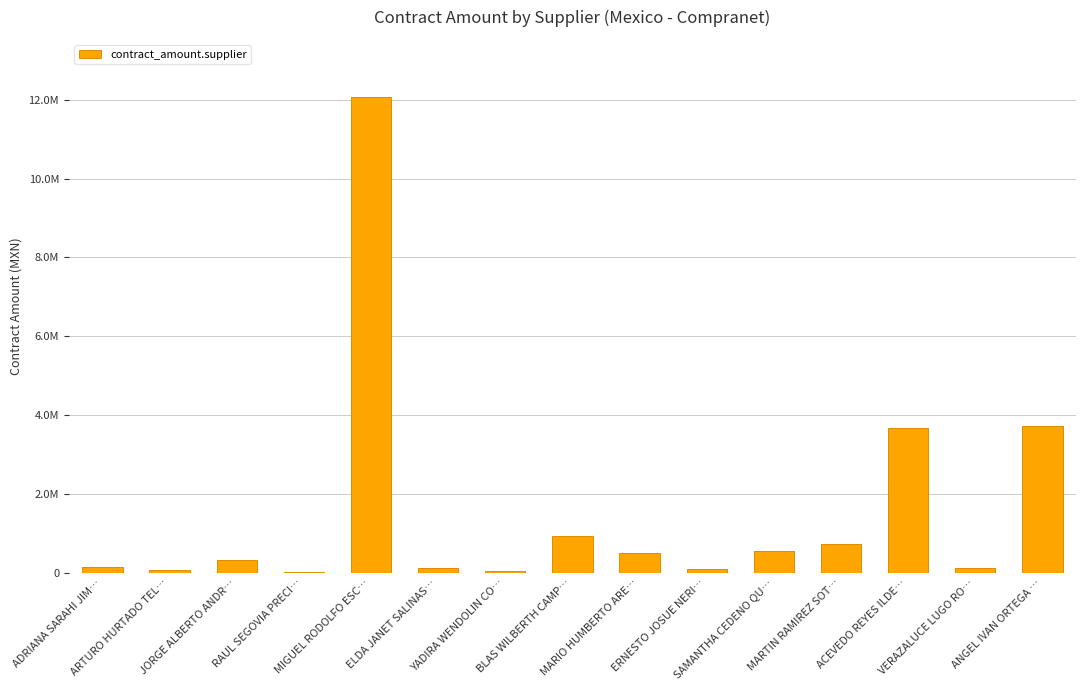

How many bars are there in total?

15